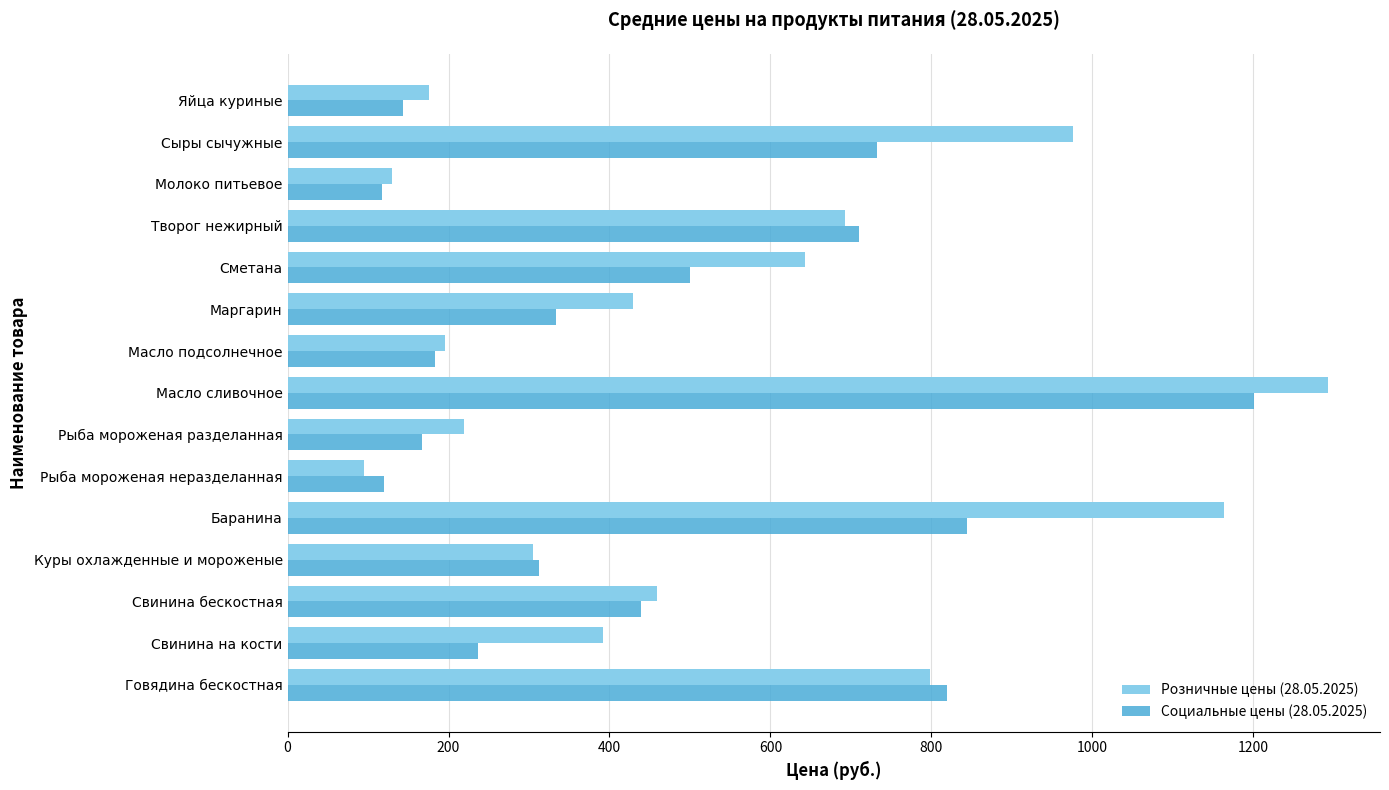

Which category has the lowest value in the Розничные цены (28.05.2025) series?

Рыба мороженая неразделанная